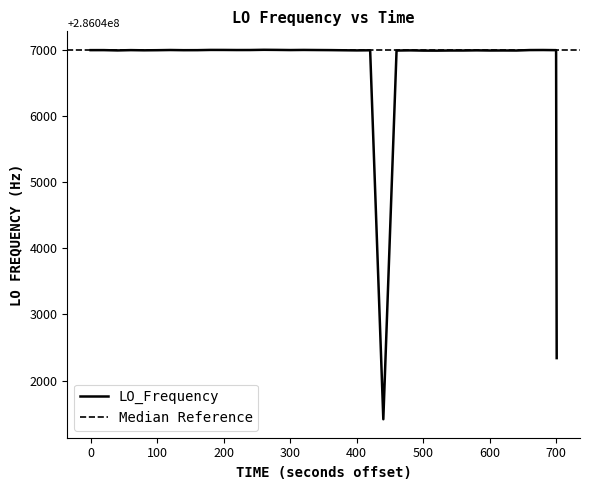

What is the lowest value of the LO_Frequency series?

286041414.5